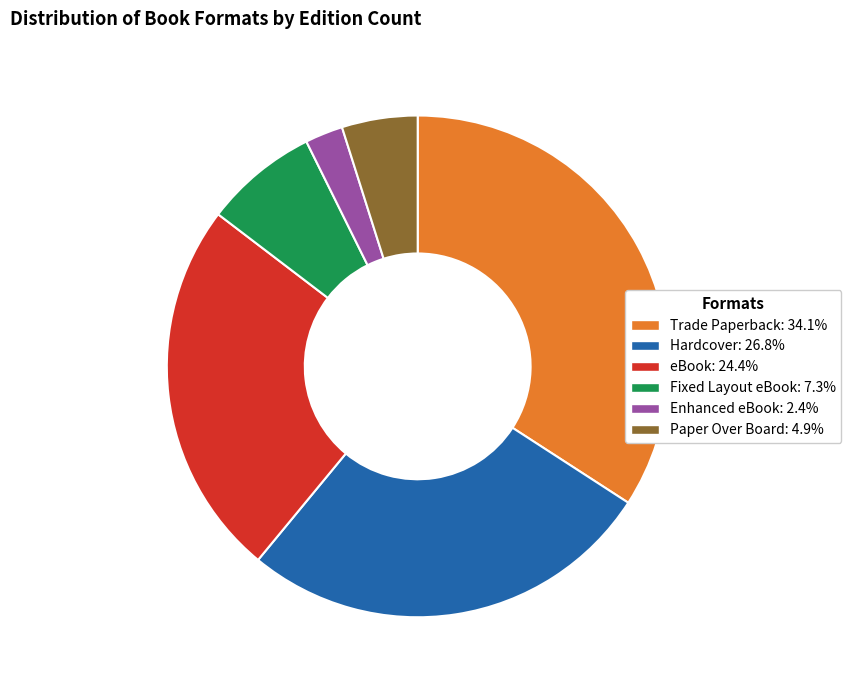

Count the number of slices in the pie.

6